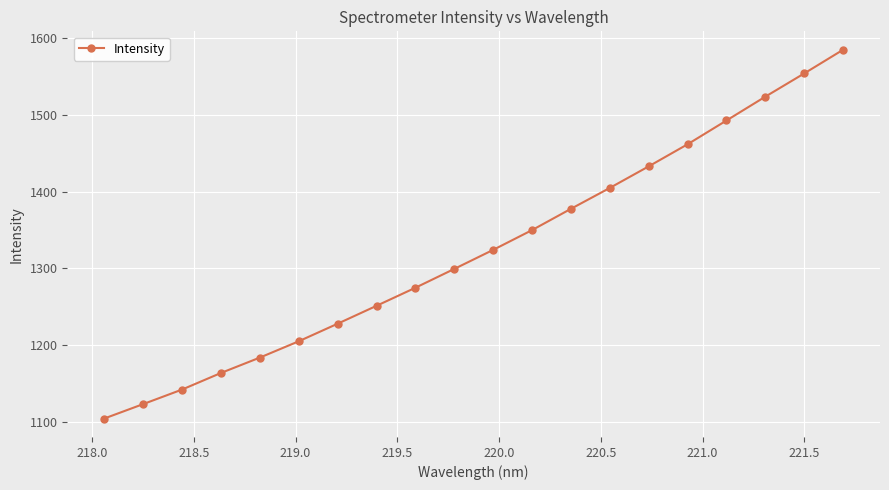

What is the sum of all values?

26477.5